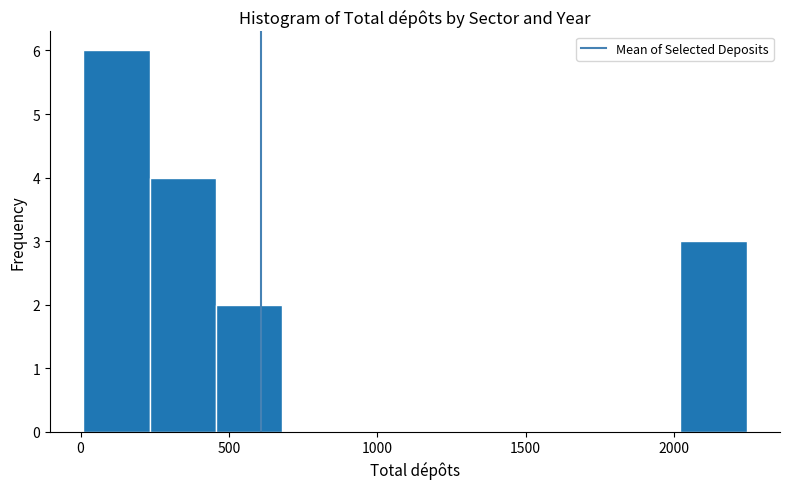

Reading left to right, list every bar in this chart as the range it spans on the x-axis followed by its height. Neither the bar edges nor the heights are printed on the chart, so give them approximately, as read against the axes.

0 to 250: 6
250 to 450: 4
450 to 700: 2
700 to 900: 0
900 to 1150: 0
1150 to 1350: 0
1350 to 1550: 0
1550 to 1800: 0
1800 to 2000: 0
2000 to 2250: 3